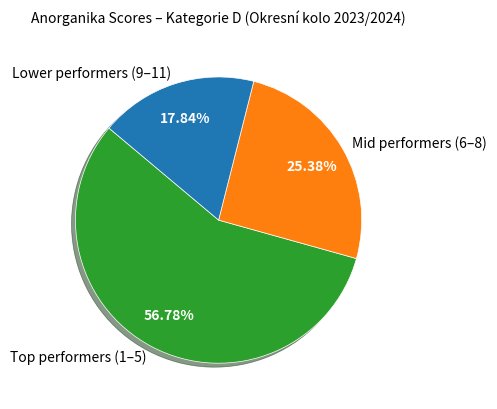

How many segments does this pie chart have?

3